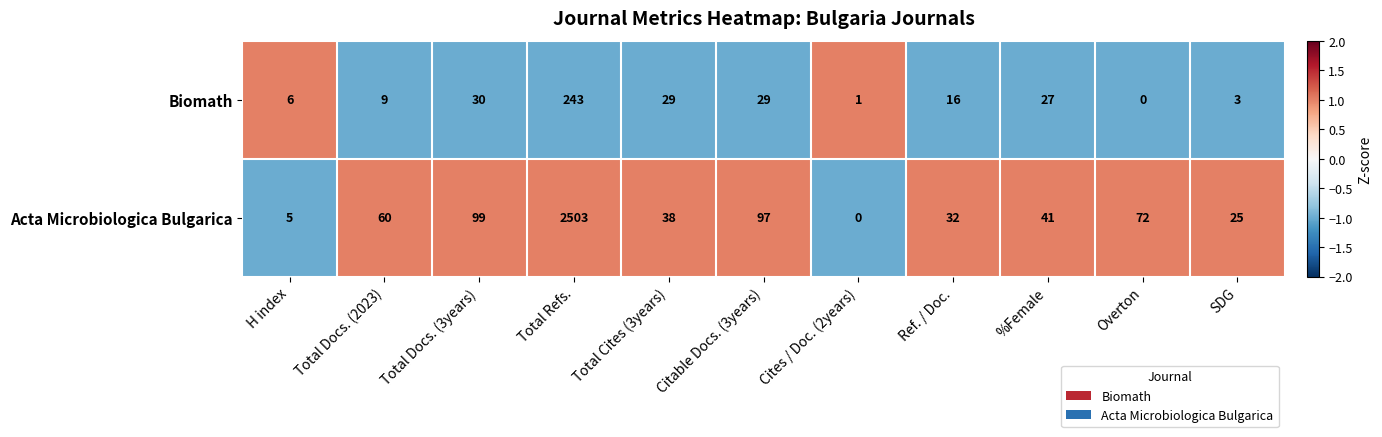

How many positive values does the Biomath series have?

10